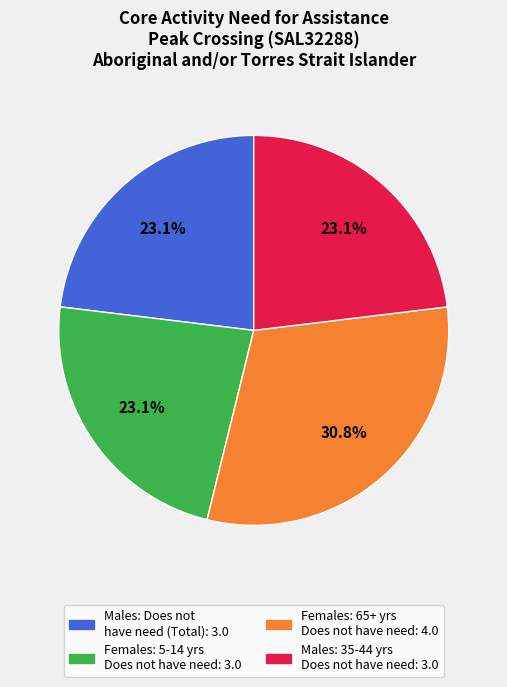

Is there a majority slice in this chart?

No